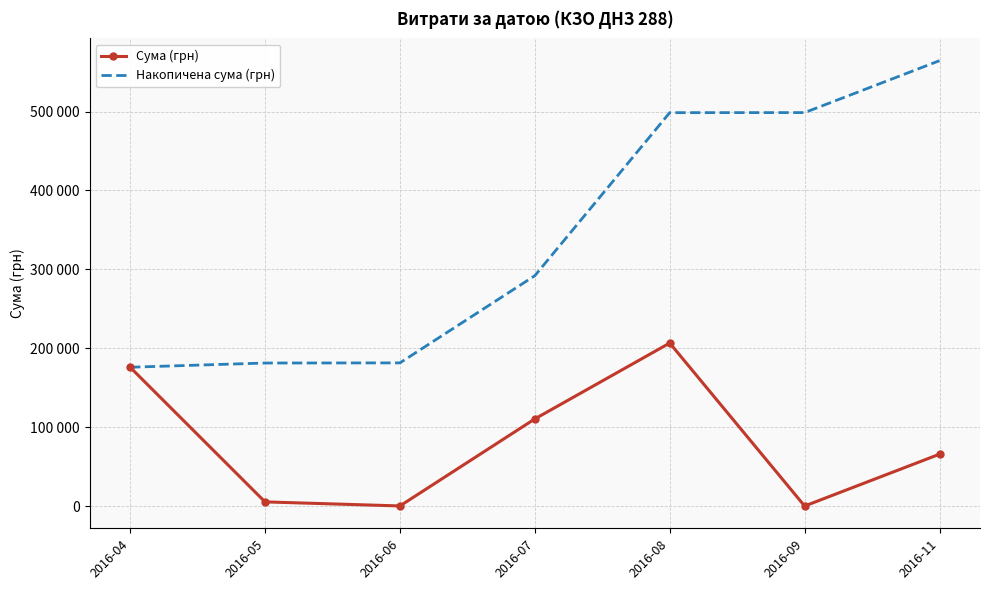

Is the value of Накопичена сума (грн) at 2016-04 greater than the value of Сума (грн) at 2016-11?

Yes